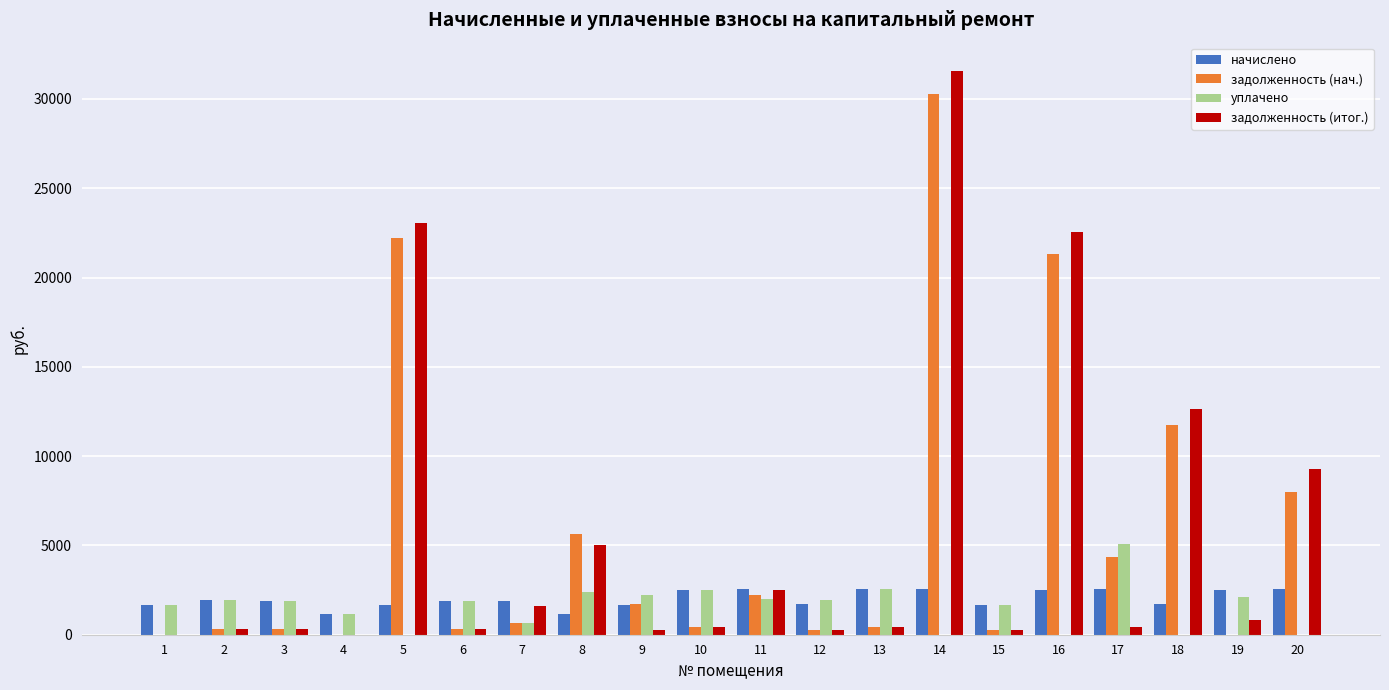

What is the total value across all series at 18?

26086.7